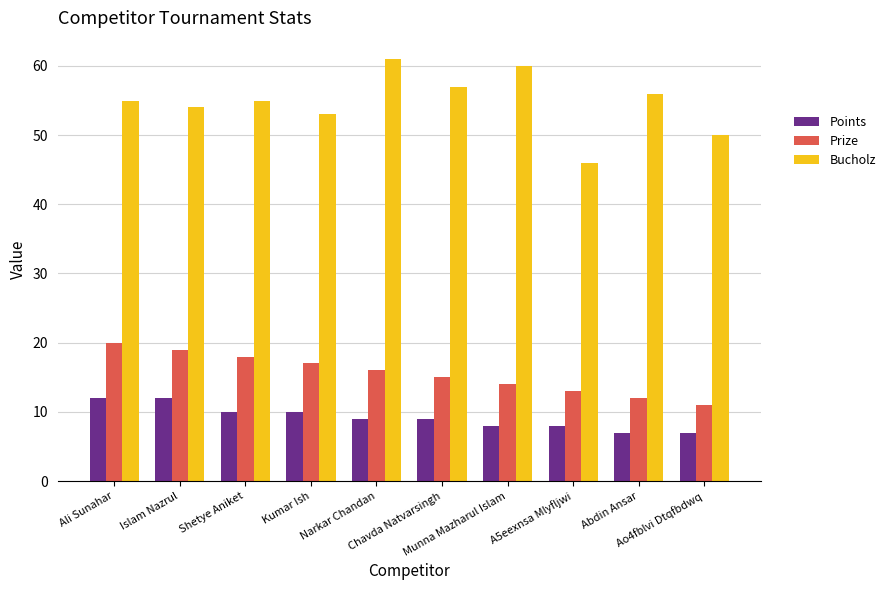

Rank the series by their maximum value, from highest to lowest.

Bucholz, Prize, Points